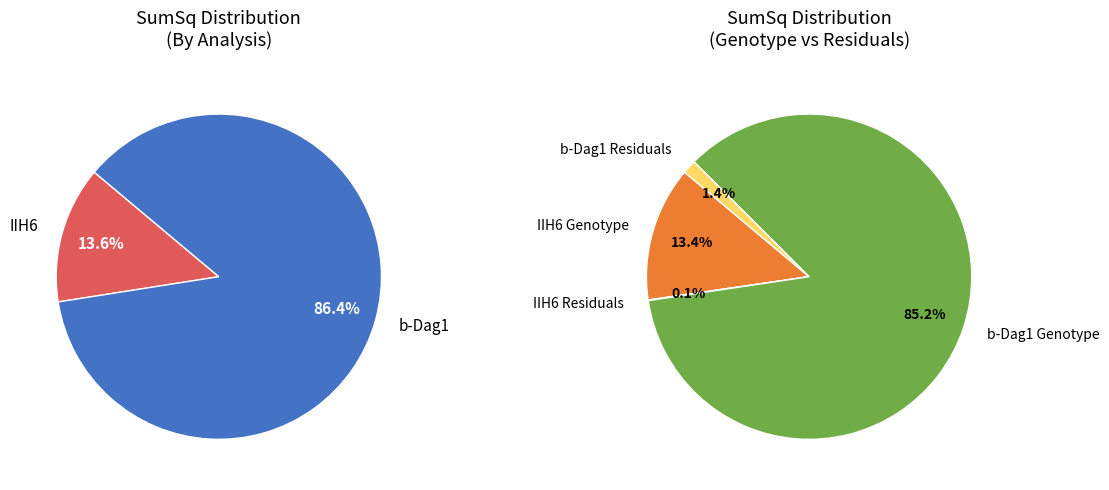

Which slice is the largest?

b-Dag1